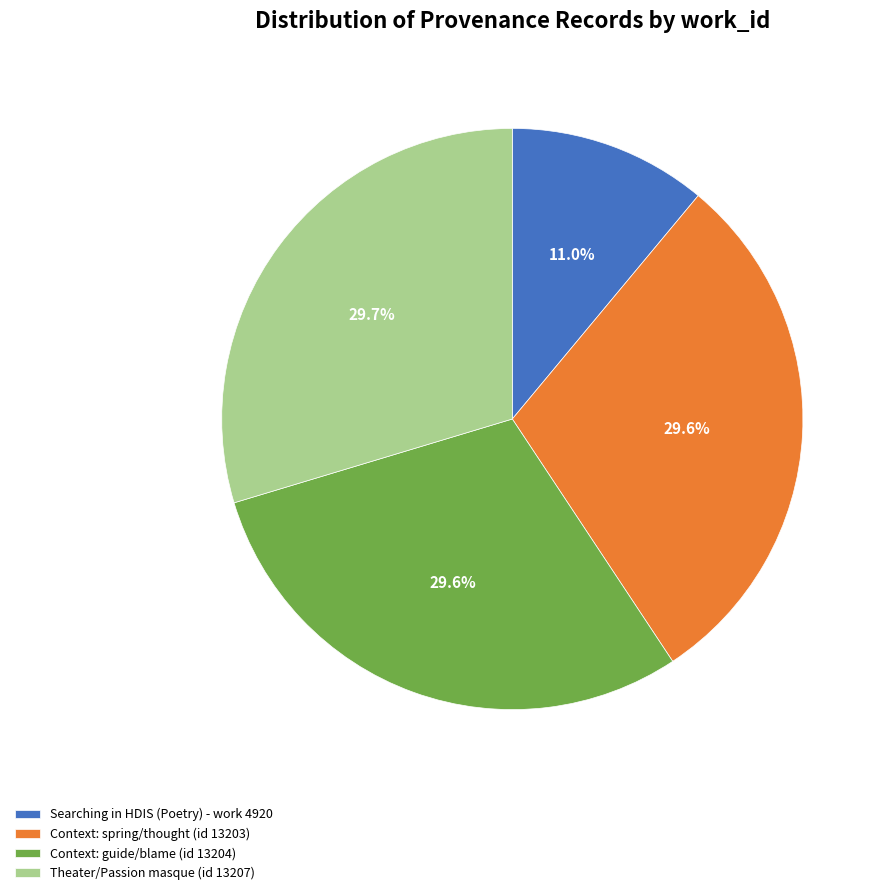

How many slices are in this pie chart?

4